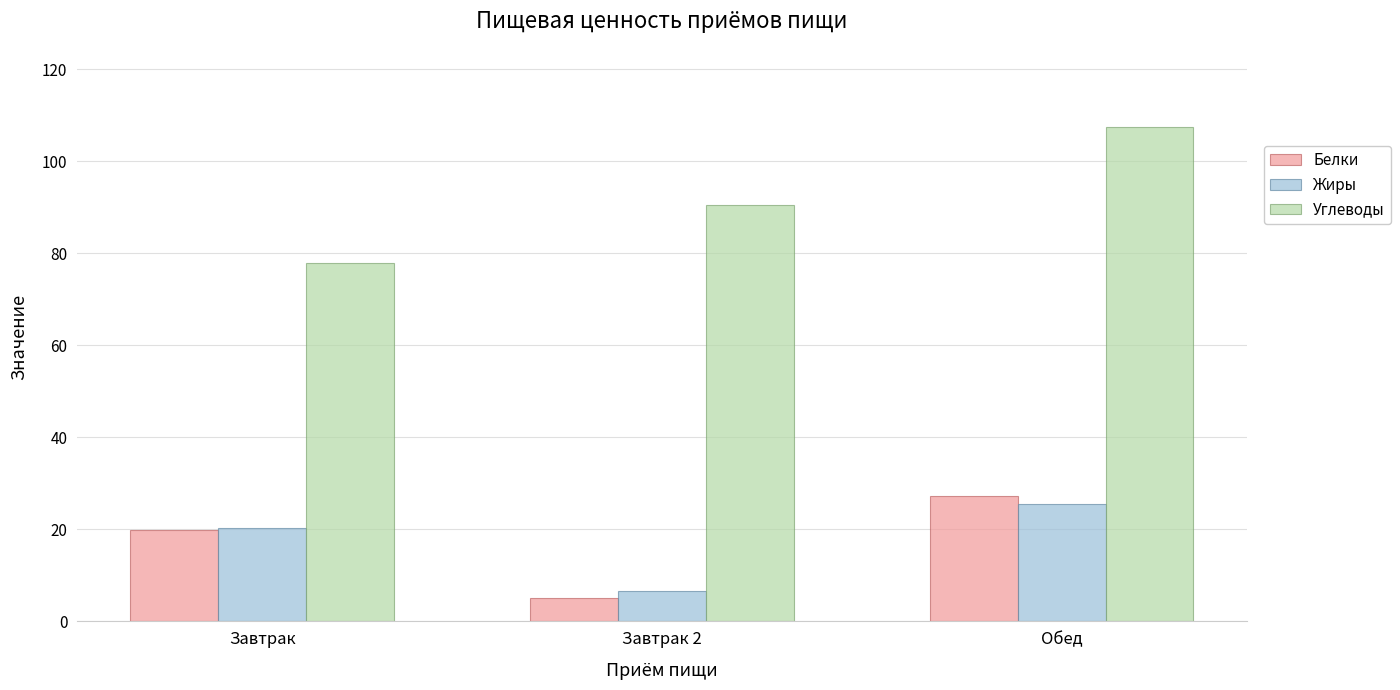

List the labels in order of Углеводы value, smallest first.

Завтрак, Завтрак 2, Обед